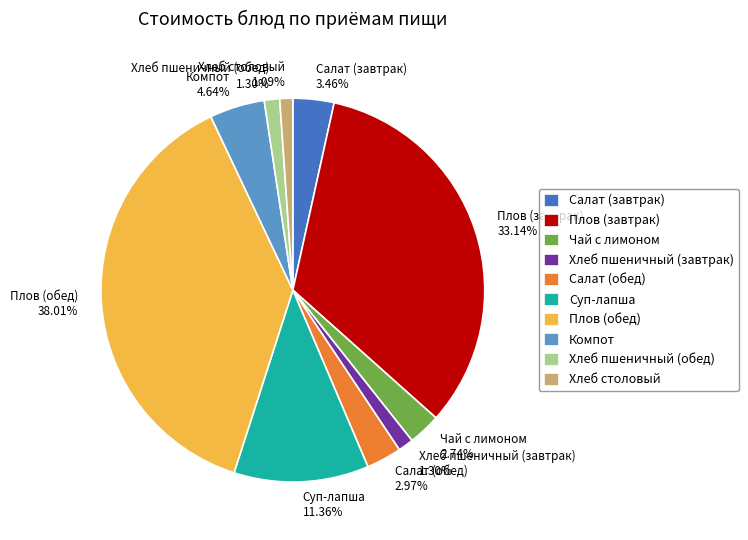

What is the total percentage of Хлеб пшеничный (завтрак) and Салат (завтрак)?

4.8%